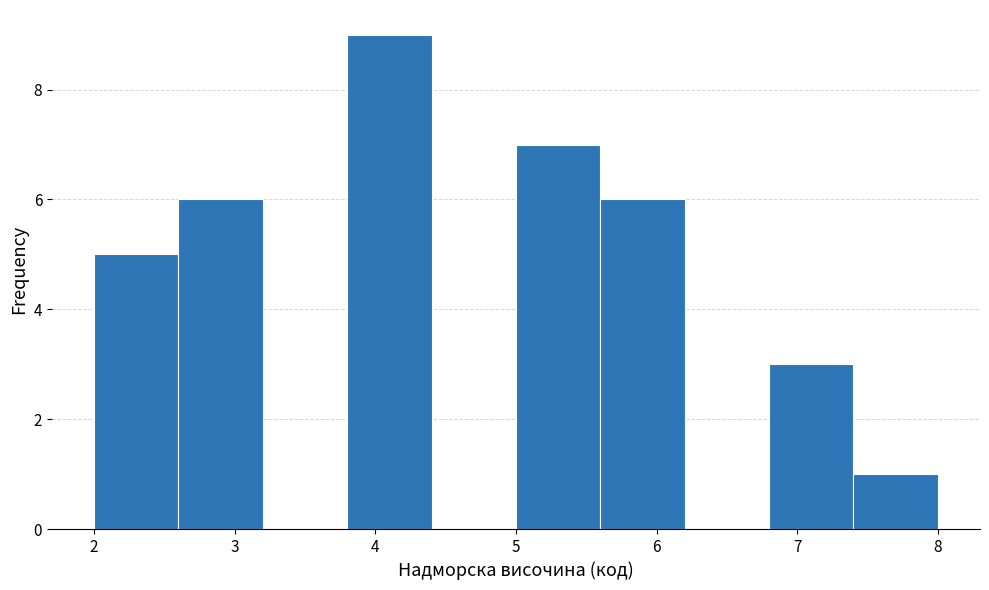

Over which range of the x-axis is the bar tallest?

3.8 to 4.4